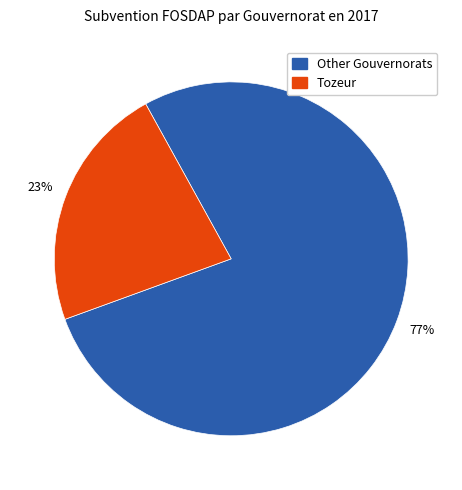

To the nearest percent, what is the average slice percentage?

50%